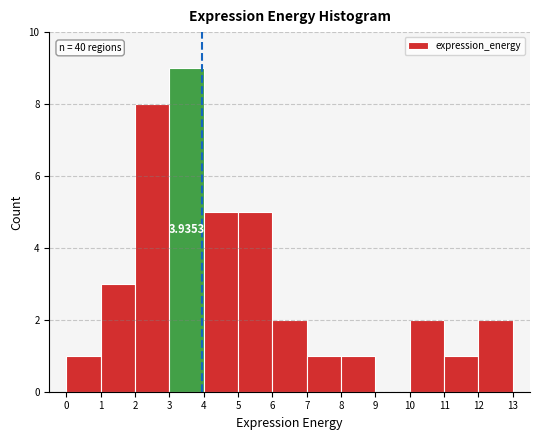

Over which range of the x-axis is the bar tallest?

3 to 4